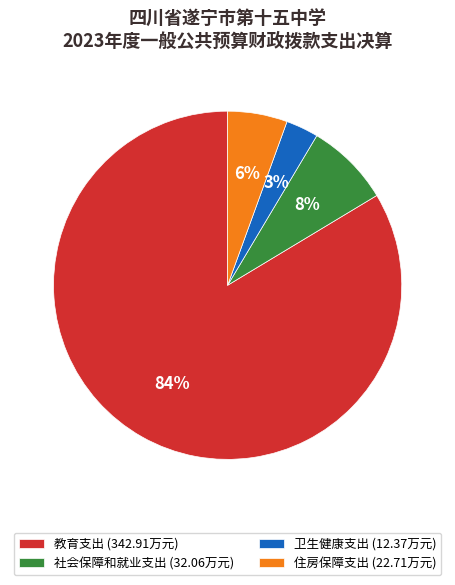

Between 教育支出 (342.91万元) and 卫生健康支出 (12.37万元), which is larger?

教育支出 (342.91万元)